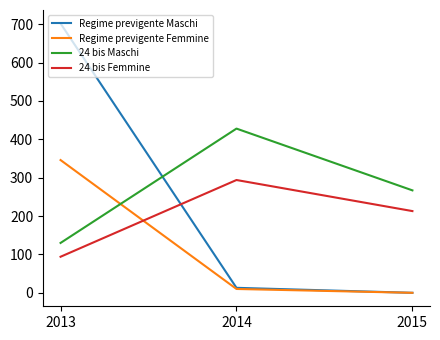

What is the difference between the maximum and minimum values in the 24 bis Maschi series?

298